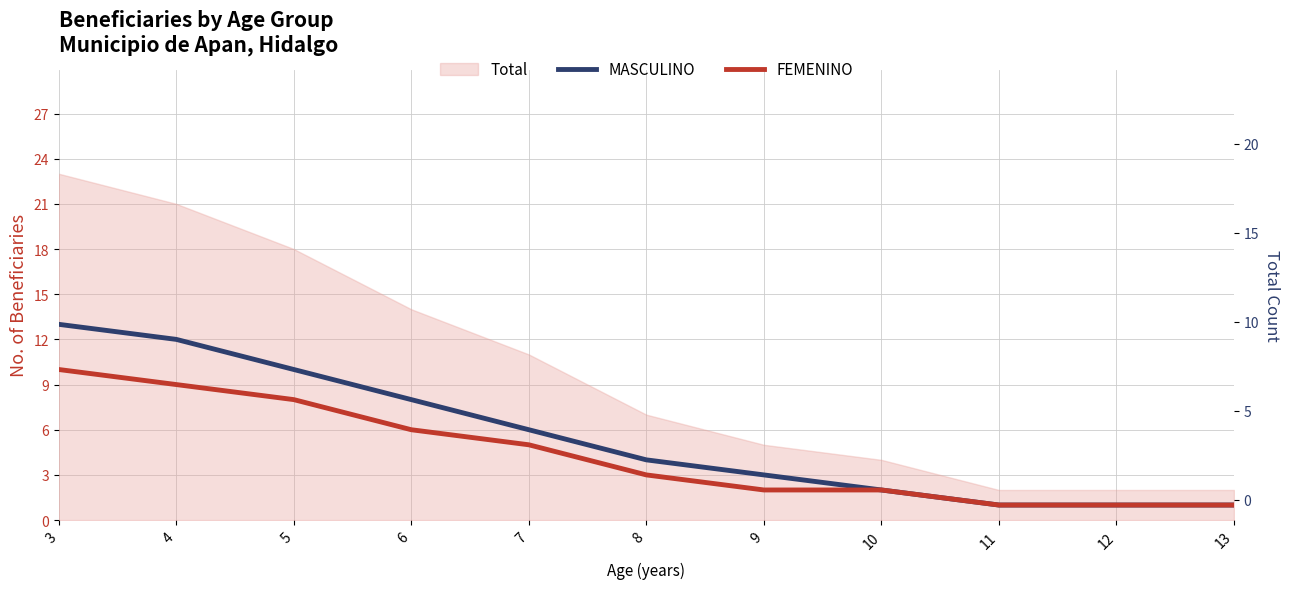

The value of MASCULINO at 4 is 12. True or false?

True